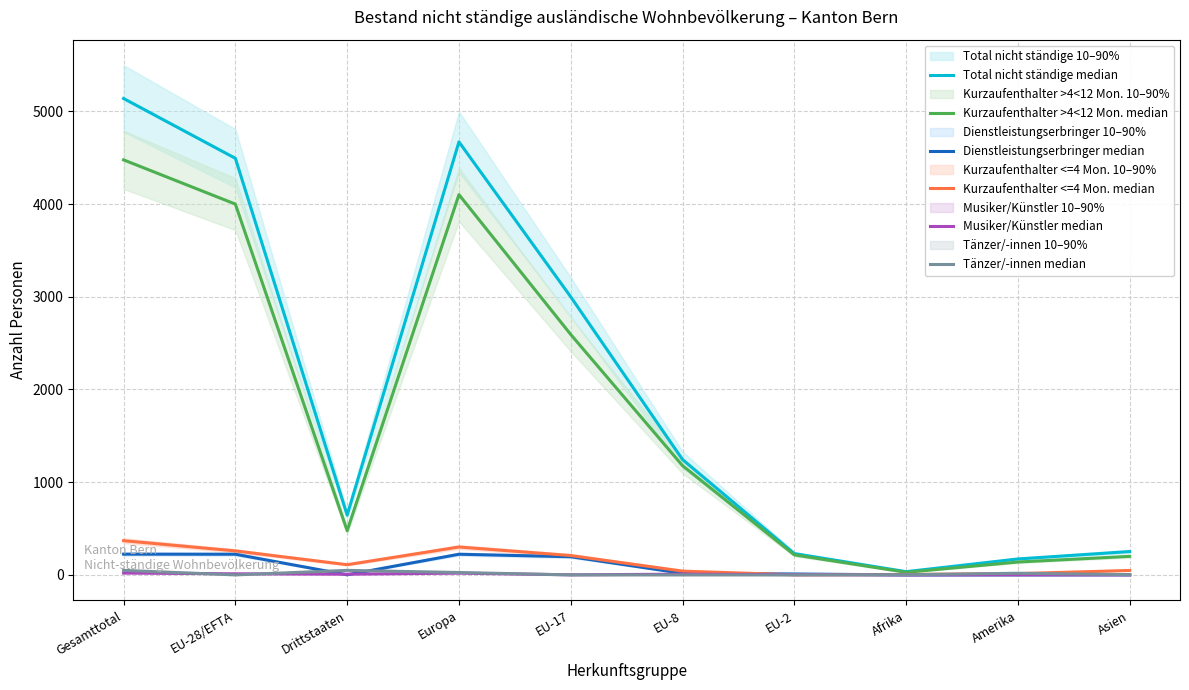

The value of Dienstleistungserbringer median at Asien is 2. True or false?

False